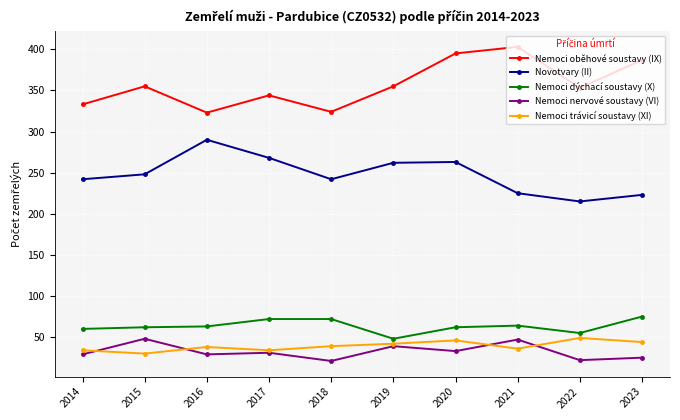

What is the spread (max minus min) of values at 2022?

331